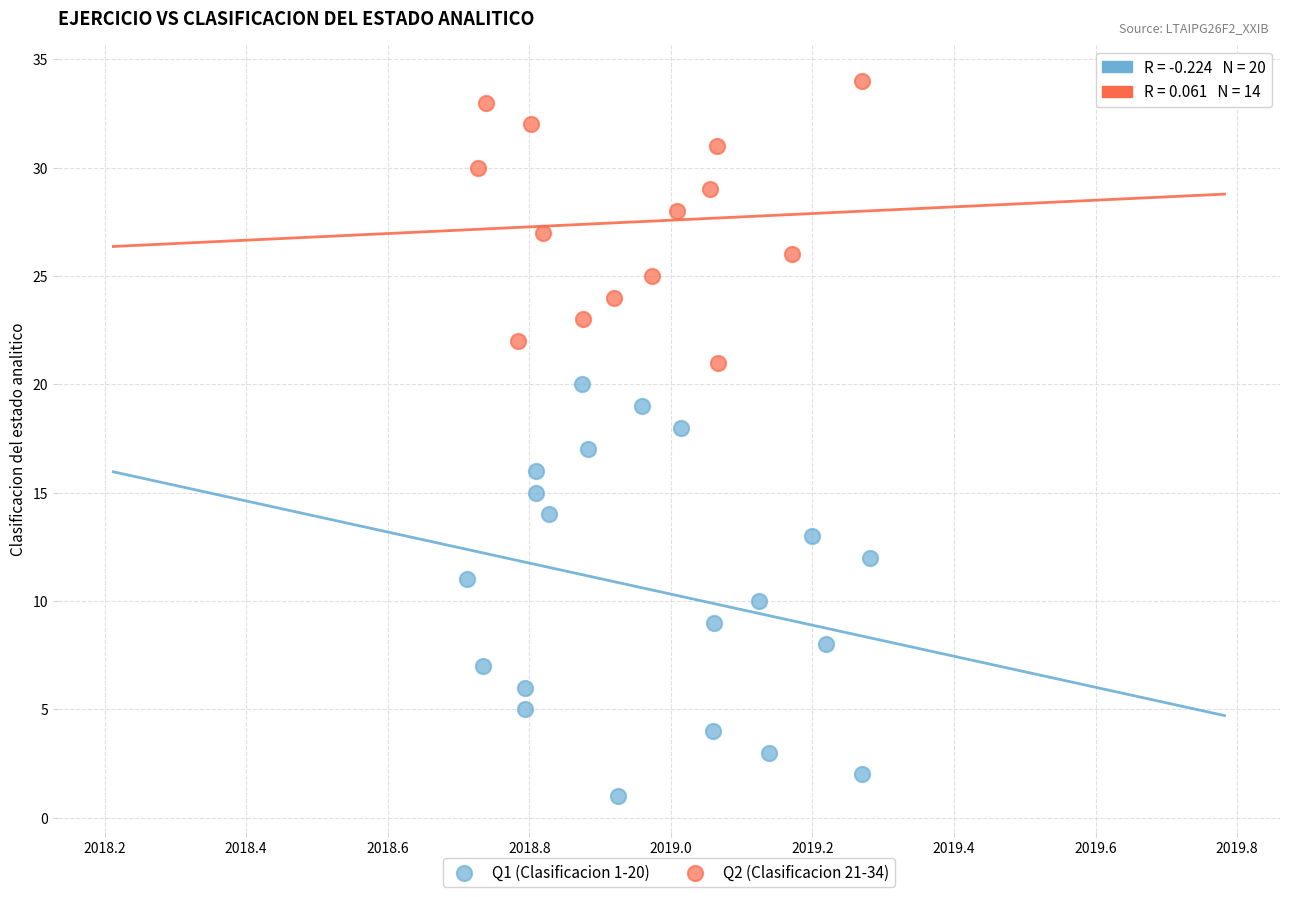

Which series reaches the maximum Y coordinate?

Q2 (Clasificacion 21-34)